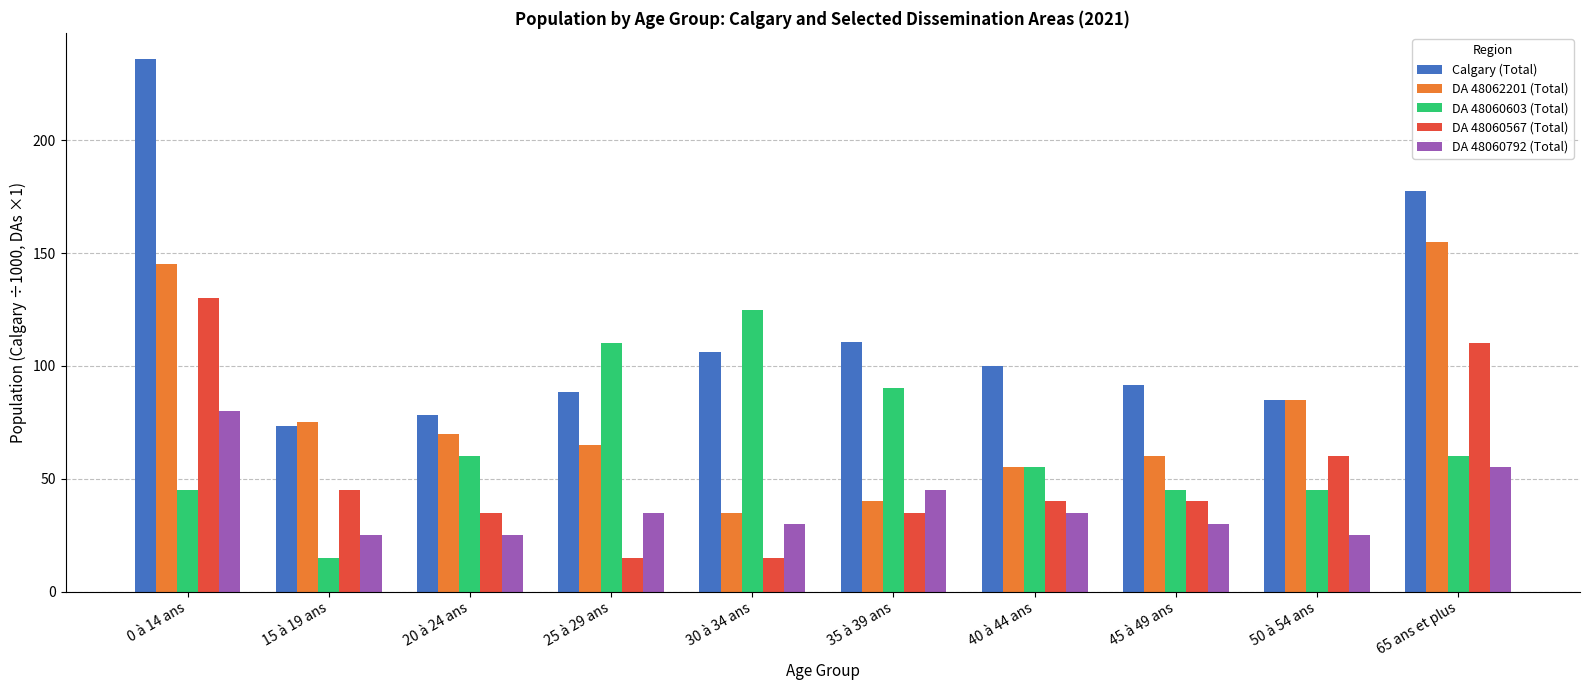

Which series changed the most between 15 à 19 ans and 35 à 39 ans?

DA 48060603 (Total)